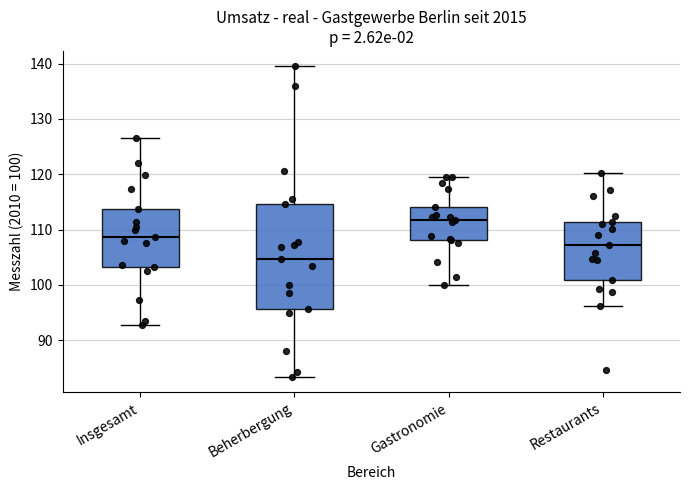

Comparing the boxes themselves (not the whiskers), which one is the tallest?

Beherbergung